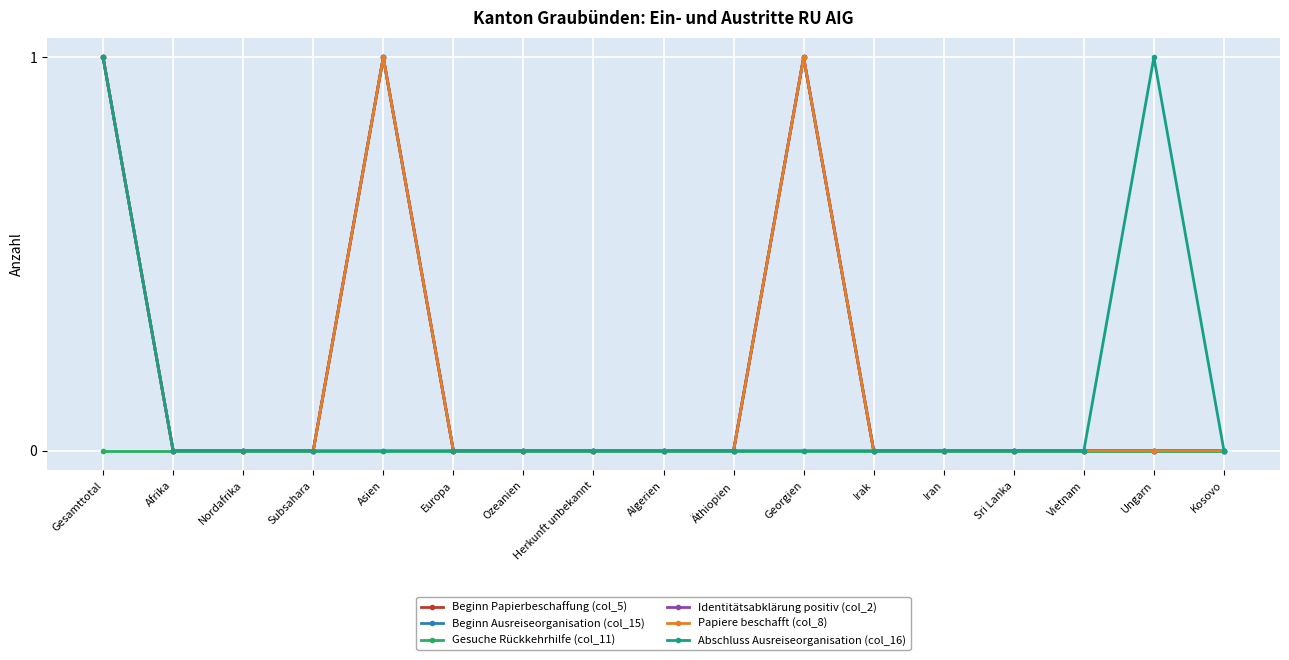

Does the chart have visible grid lines?

Yes